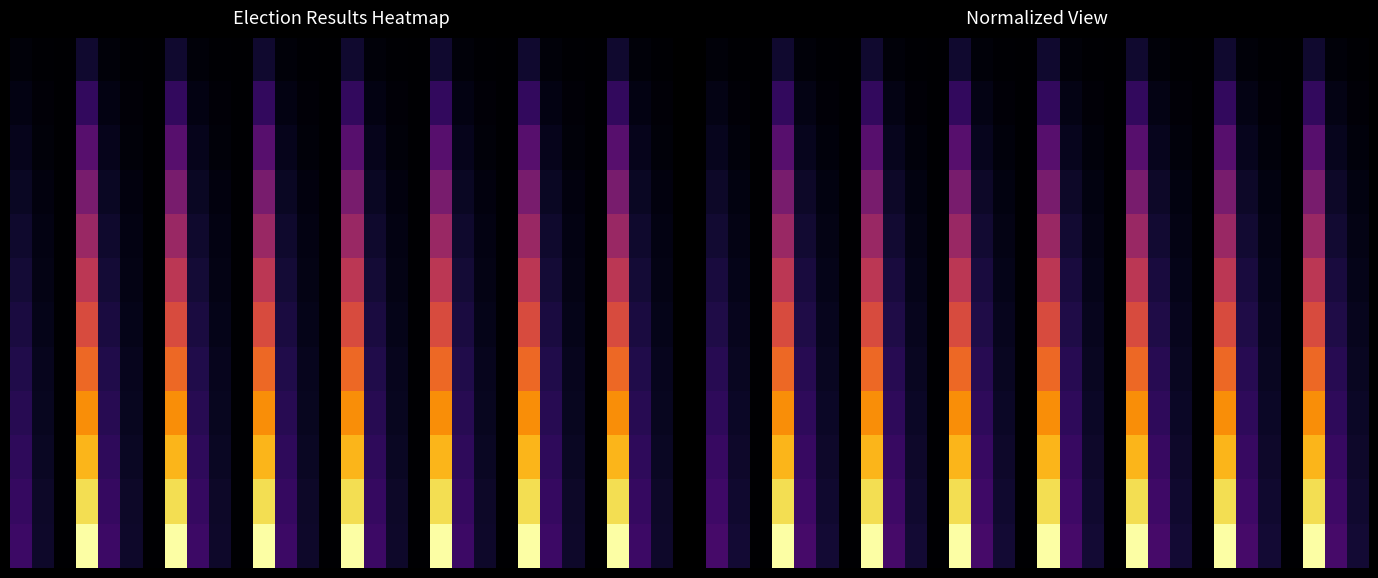

Count the number of categories in the chart.

30